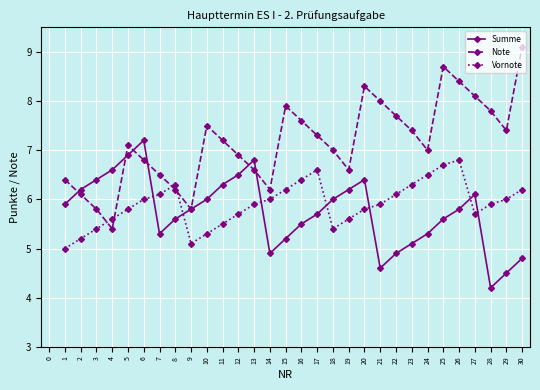

How many lines are shown in the chart?

3